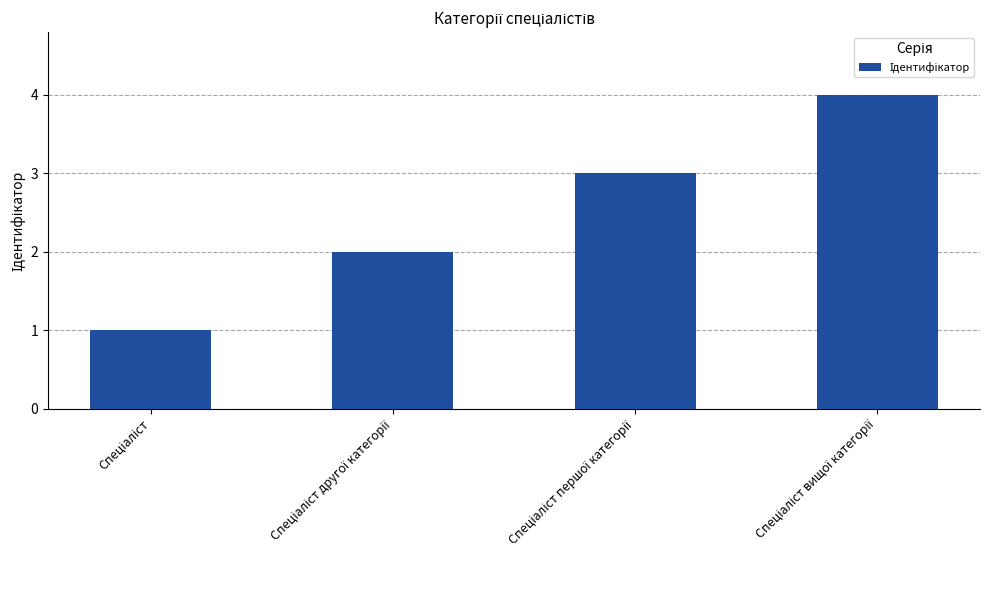

How many bars are there in total?

4